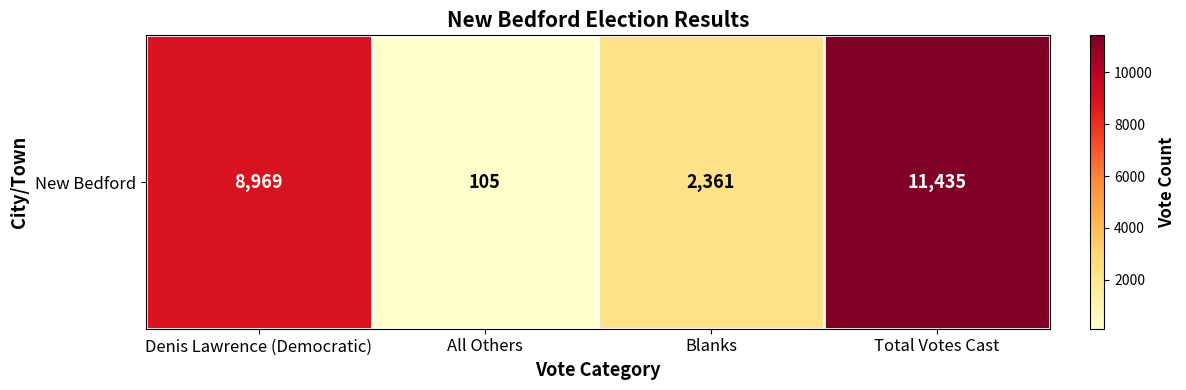

At which category does the chart reach its minimum across all series?

All Others